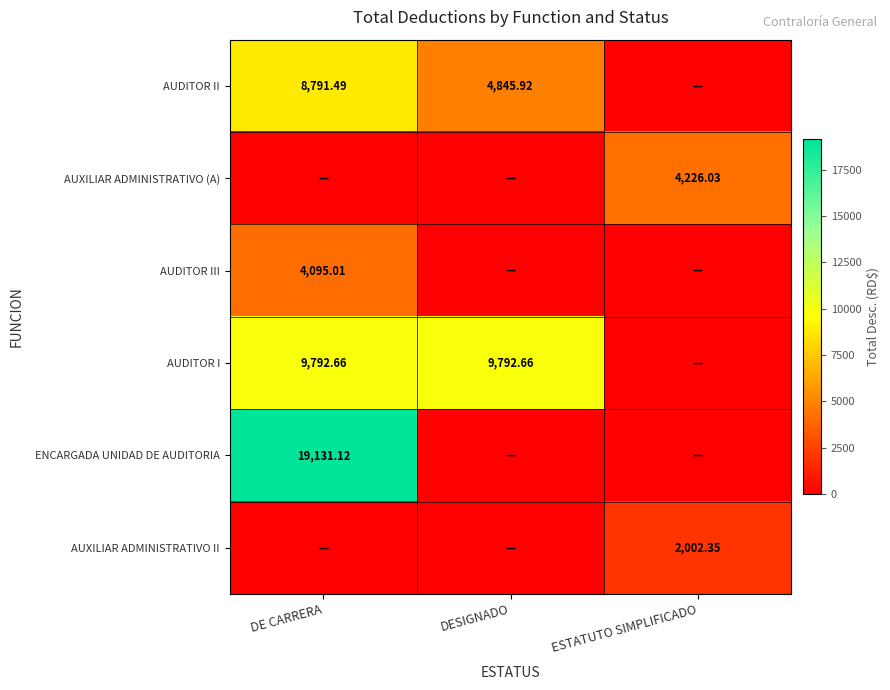

Is the value of AUXILIAR ADMINISTRATIVO II at ESTATUTO SIMPLIFICADO greater than the value of AUDITOR I at DESIGNADO?

No